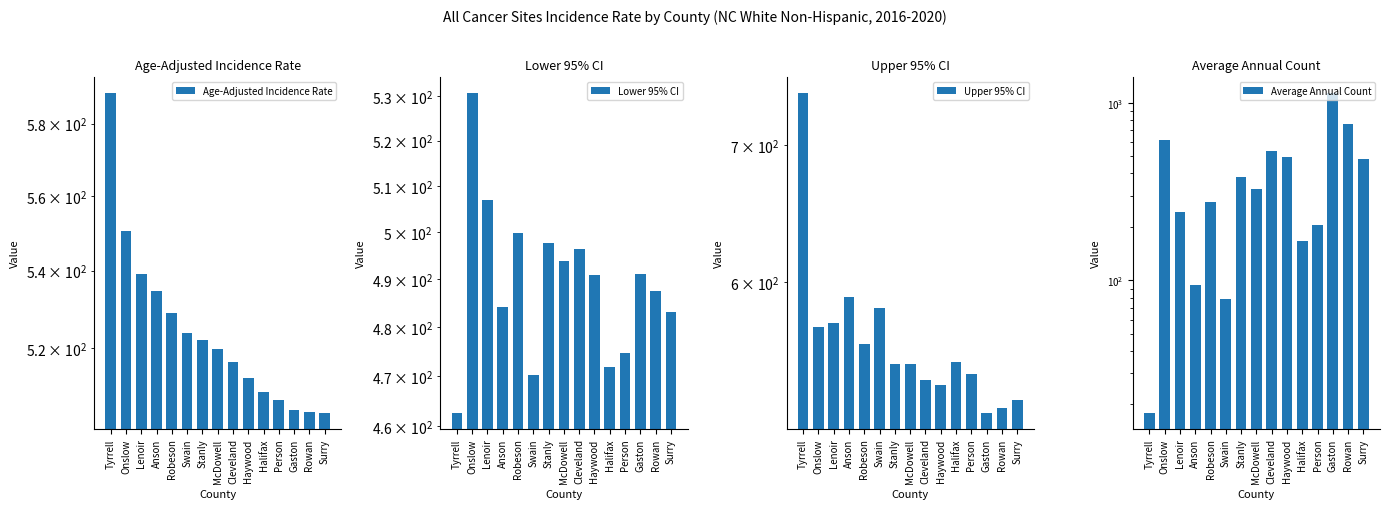

Which has a higher value, Haywood or Cleveland?

Cleveland